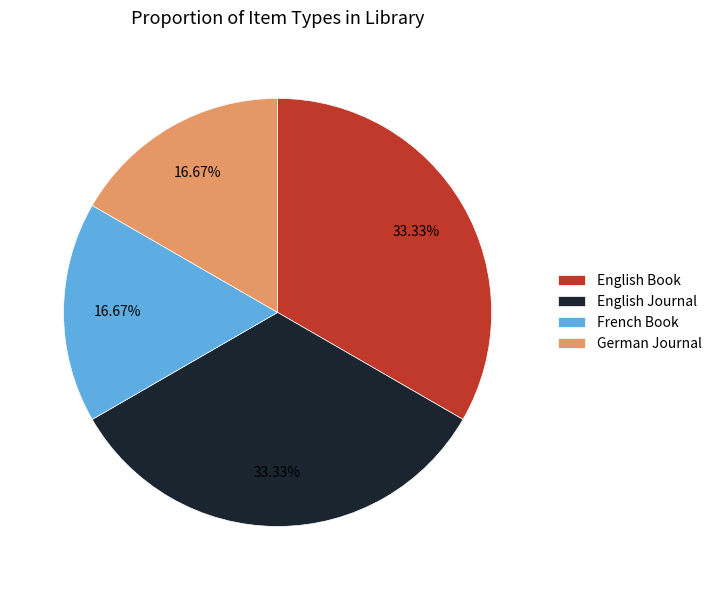

Between German Journal and English Journal, which is larger?

English Journal